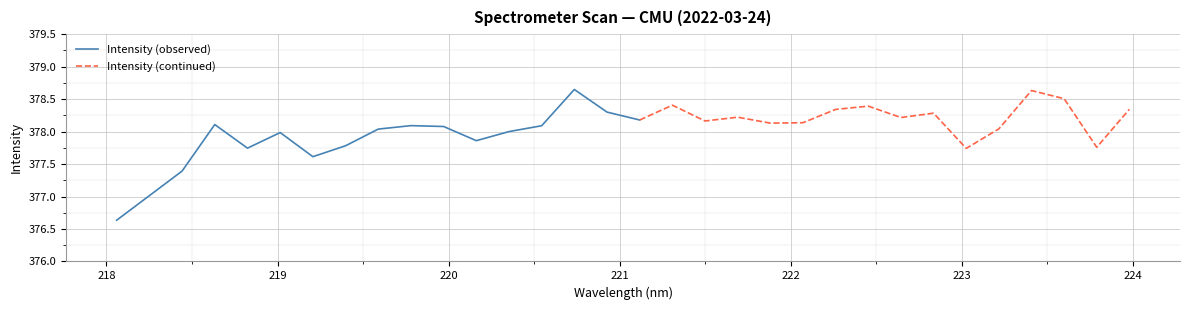

Rank the categories by value from highest to lowest.

220.7354, 223.408, 223.5987, 221.3083, 222.4538, 223.9802, 222.263, 220.9264, 222.8355, 221.6902, 222.6447, 221.1174, 221.4993, 222.0721, 221.8812, 218.6332, 219.7801, 220.5444, 219.9712, 223.2172, 219.589, 220.3533, 219.0156, 220.1623, 219.3979, 223.7895, 218.8244, 223.0264, 219.2067, 218.442, 218.2508, 218.0596